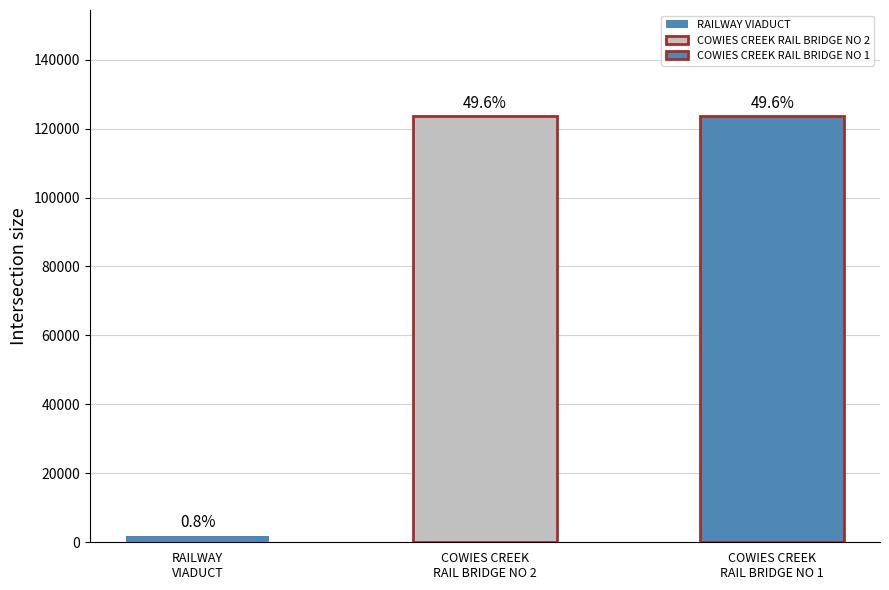

What is the minimum value shown in the chart?

1921